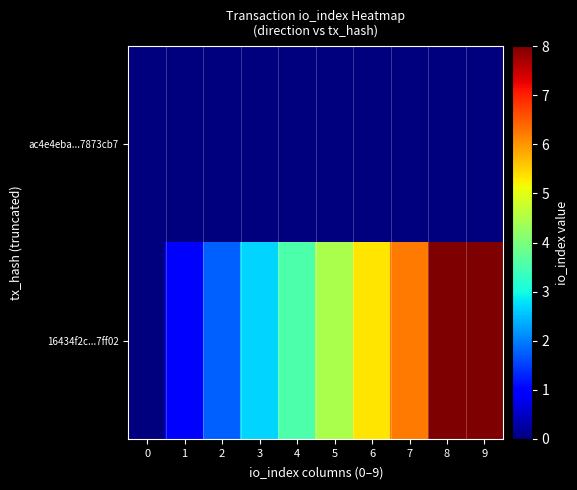

Reading left to right, transcribe all the data shown in this chart.

ac4e4eba...7873cb7: 0=0.0	1=0.0	2=0.0	3=0.0	4=0.0	5=0.0	6=0.0	7=0.0	8=0.0	9=0.0
16434f2c...7ff02: 0=0.0	1=0.9	2=1.8	3=2.7	4=3.6	5=4.4	6=5.3	7=6.2	8=8.0	9=8.0